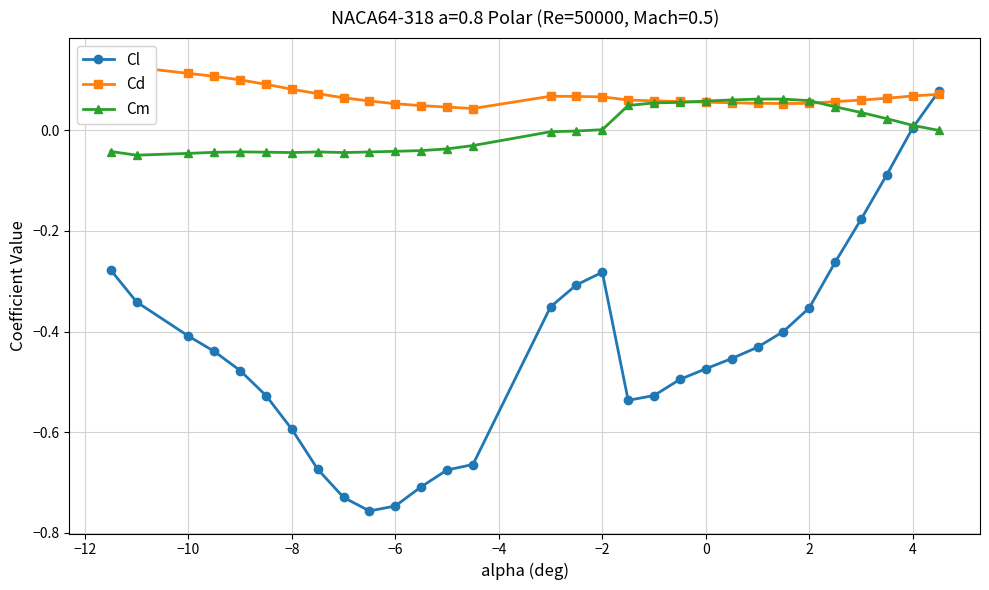

How many interior local peaks does the Cd series have?

1